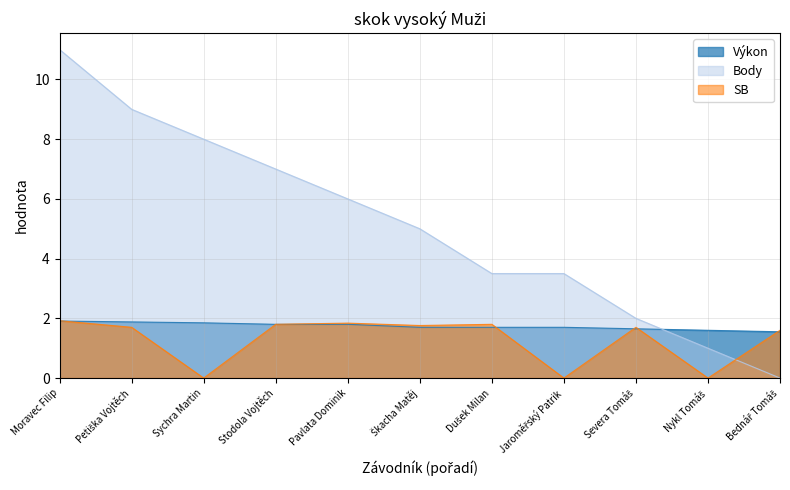

Is it true that SB equals -0.7 at Nykl Tomáš?

False